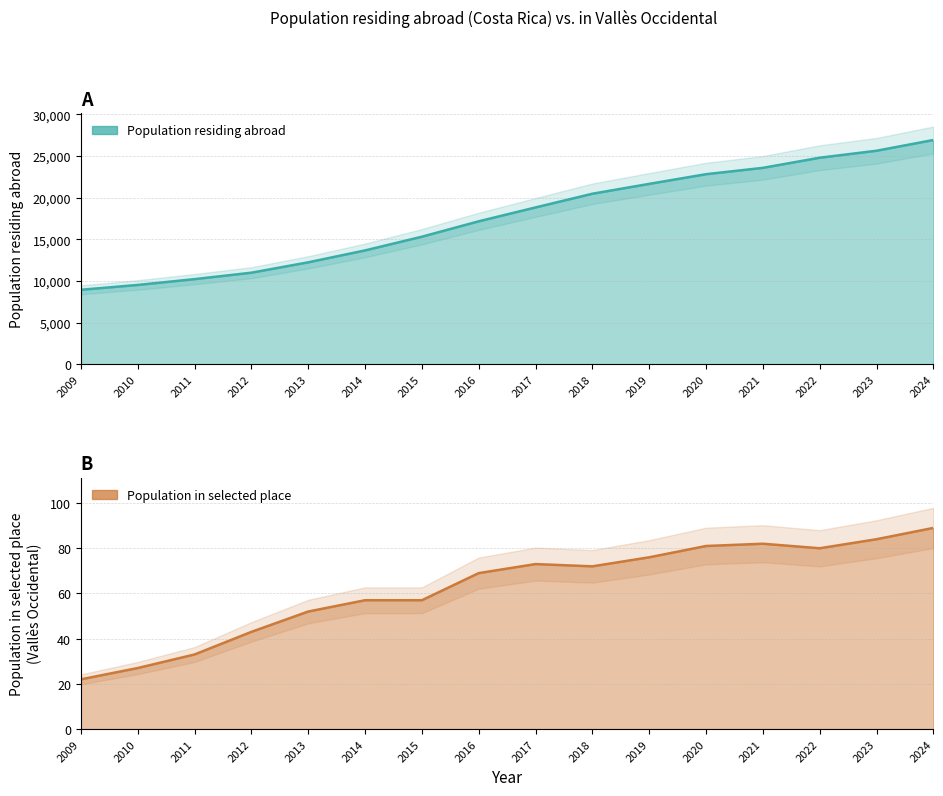

What is the difference between the highest and lowest values at 2018?

20402